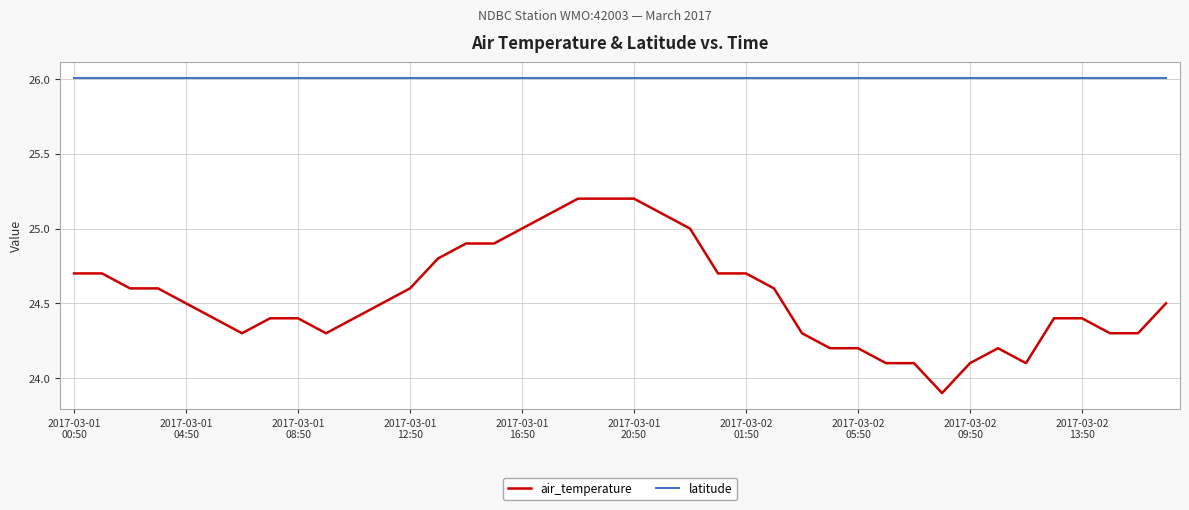

What is the maximum value for latitude?

26.0